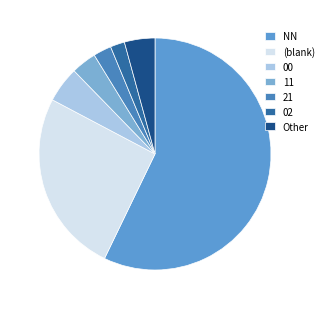

The 00 slice represents 32% of the pie. True or false?

False